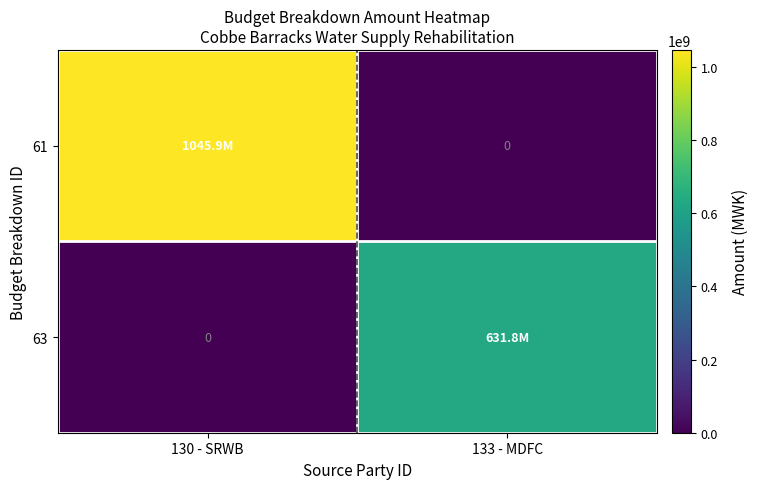

At which category does the chart reach its minimum across all series?

133 - MDFC